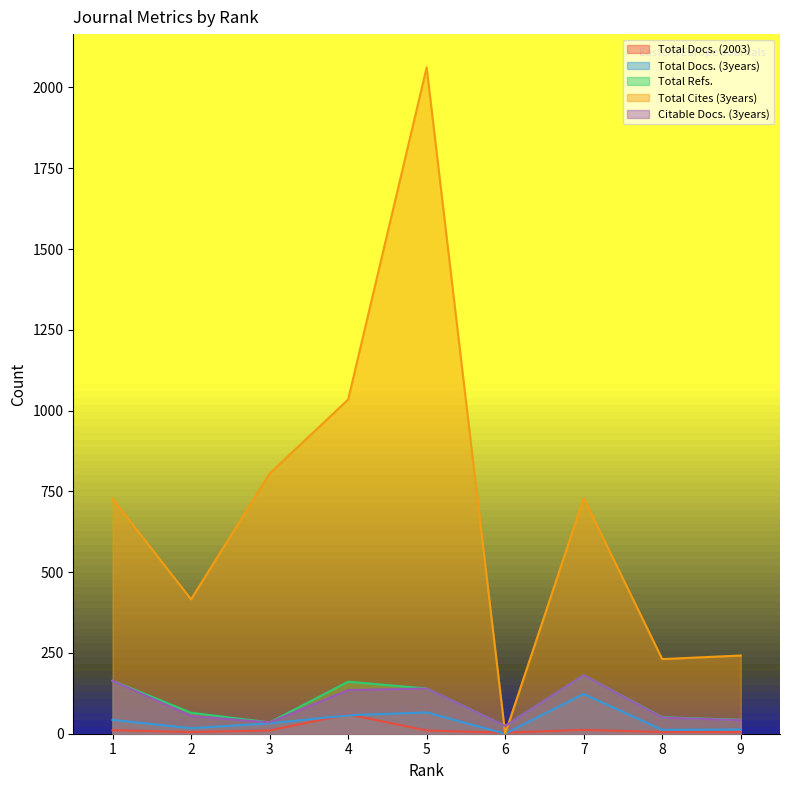

How many values in the Total Docs. (2003) series exceed 10?

3